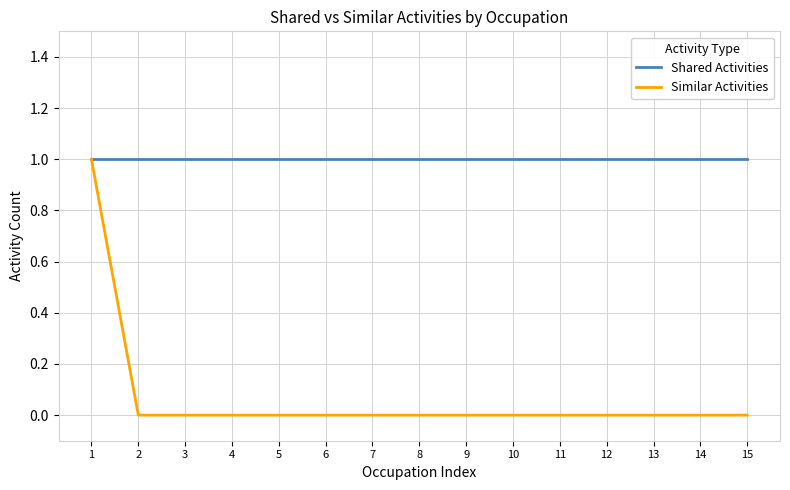

The Shared Activities series shows 1 at 5. True or false?

True